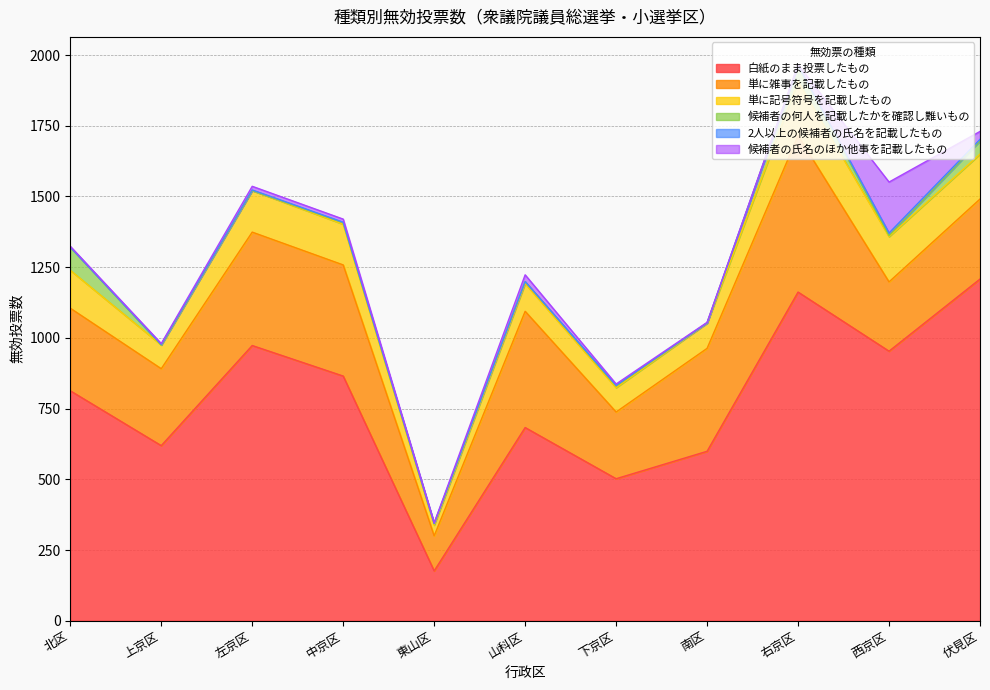

Which category has the highest value in the 候補者の氏名のほか他事を記載したもの series?

西京区